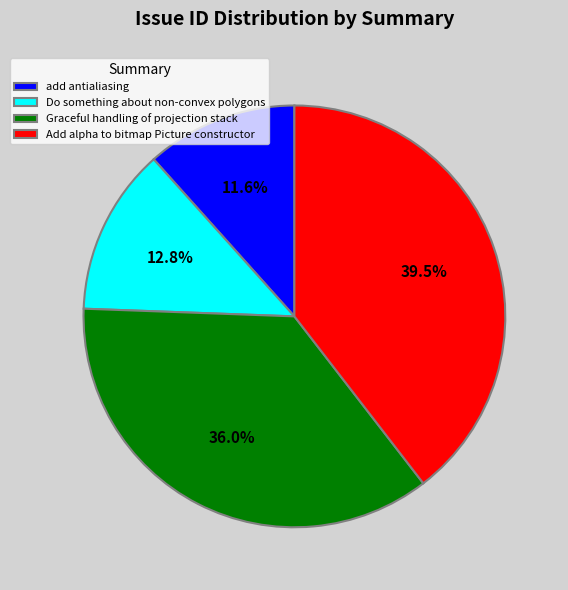

How much of the chart is everything except Graceful handling of projection stack?

64.0%